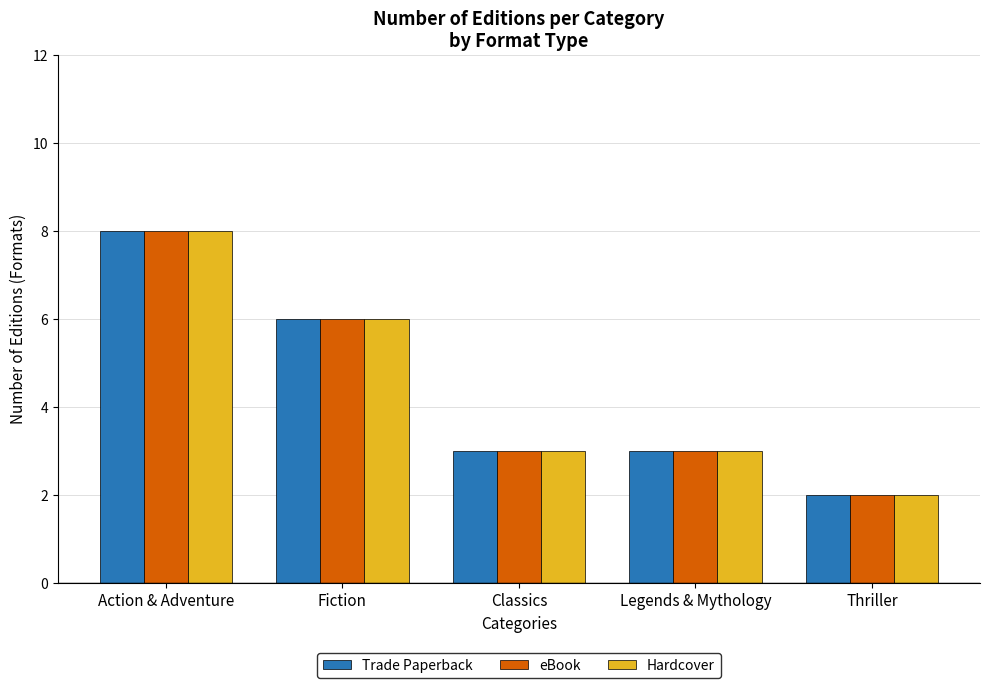

What are all the series names shown in the legend?

Trade Paperback, eBook, Hardcover